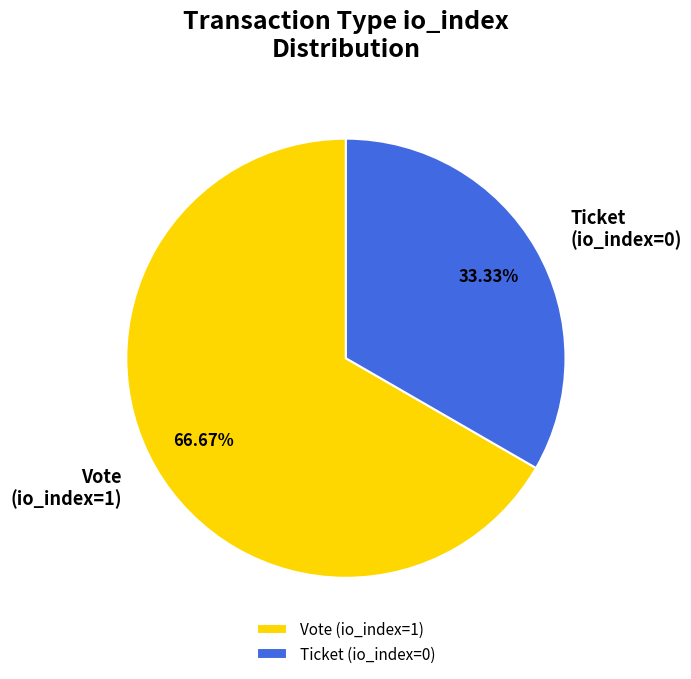

What is the ratio of the value at Vote (io_index=1) to the value at Ticket (io_index=0)?

2.0